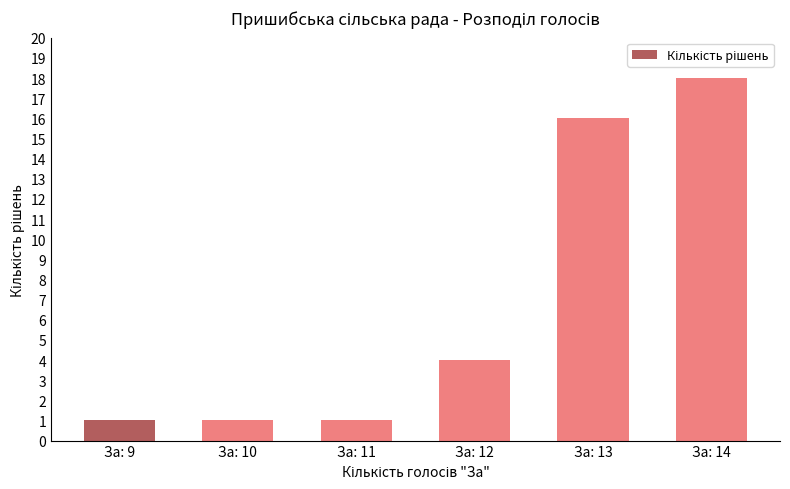

True or false: the data shows 1 at За: 9.

True